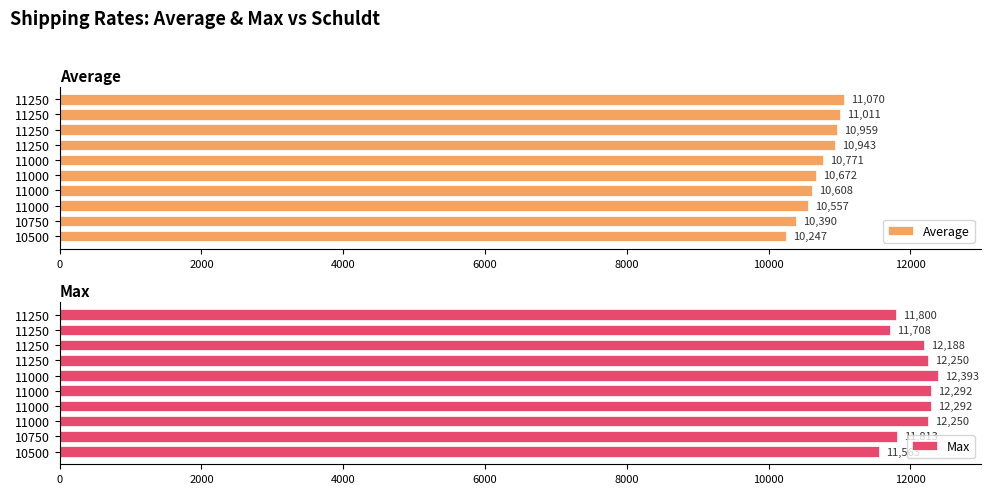

Is it true that Average equals 11070 at 11250?

True